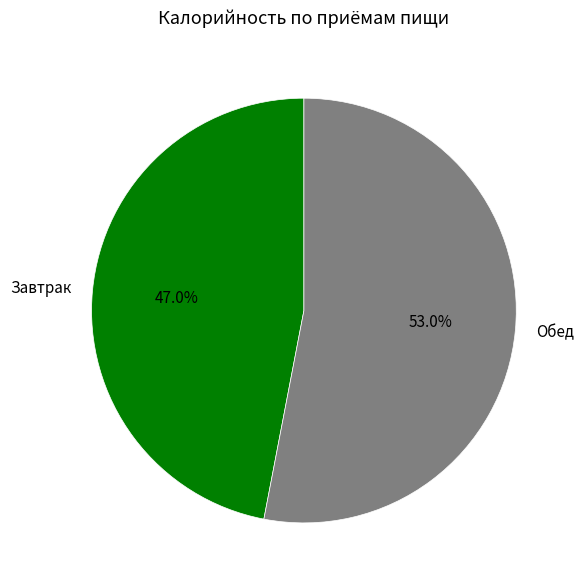

Is it true that Обед is 60% of the pie?

False